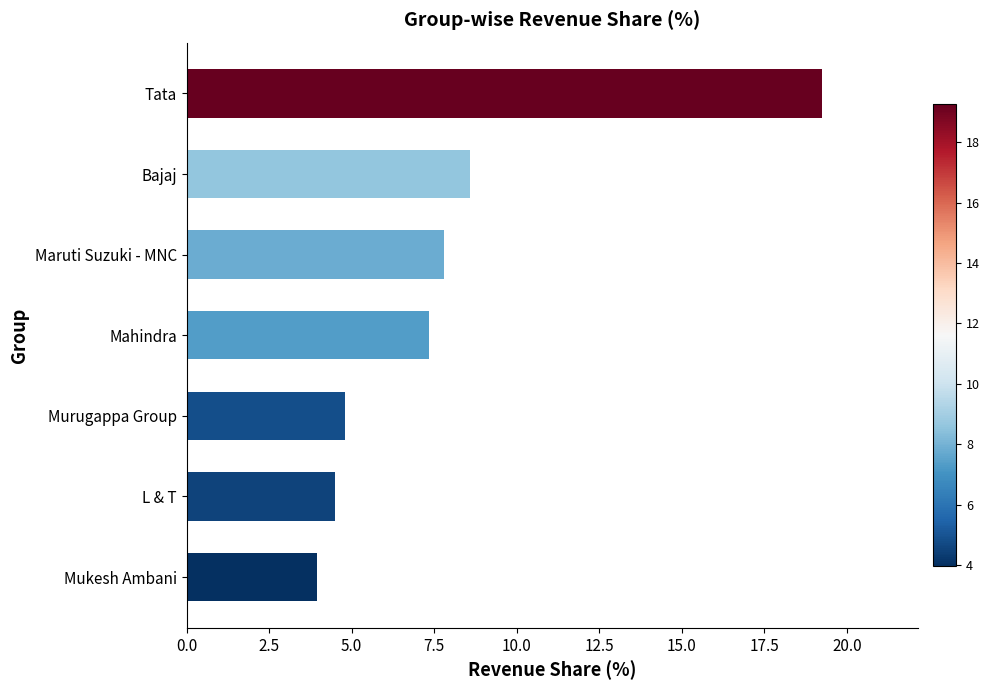

At which label is the value closest to 11?

Bajaj